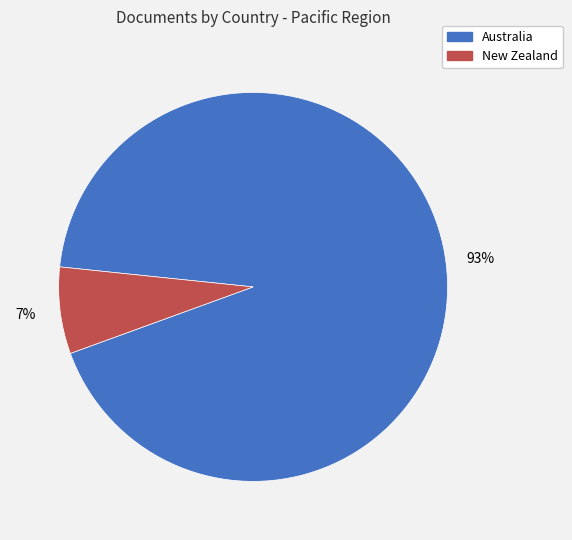

Which has a higher value, New Zealand or Australia?

Australia